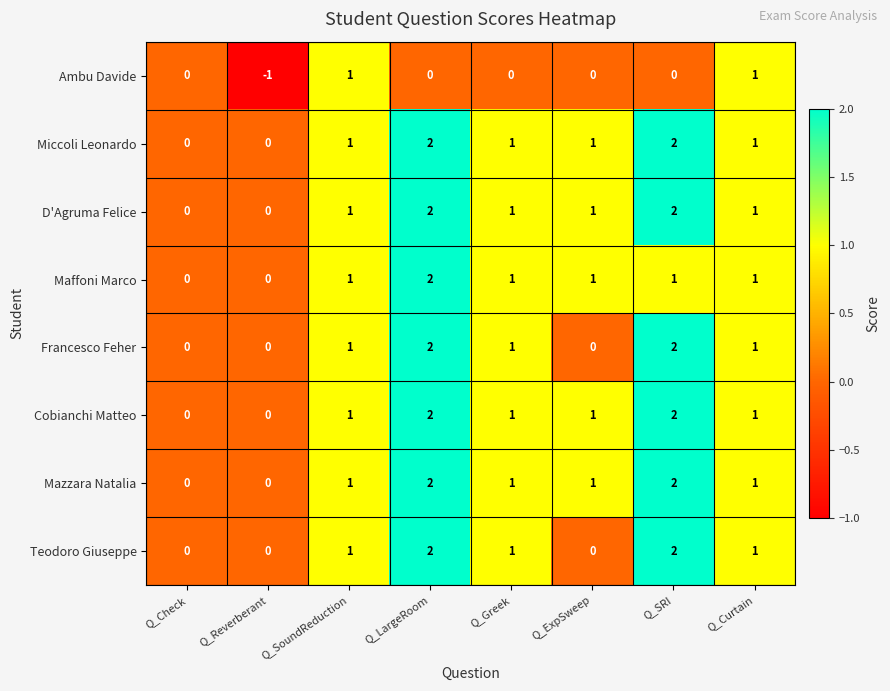

Count the D'Agruma Felice values in the range 1 to 2.

6